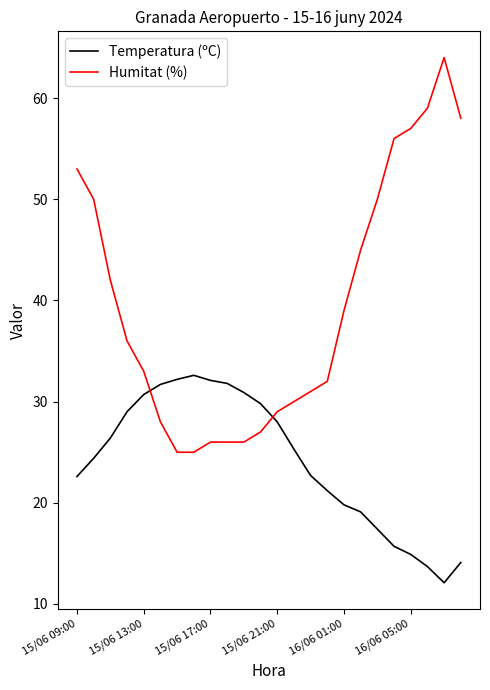

What is the maximum value shown in the chart?

64.0